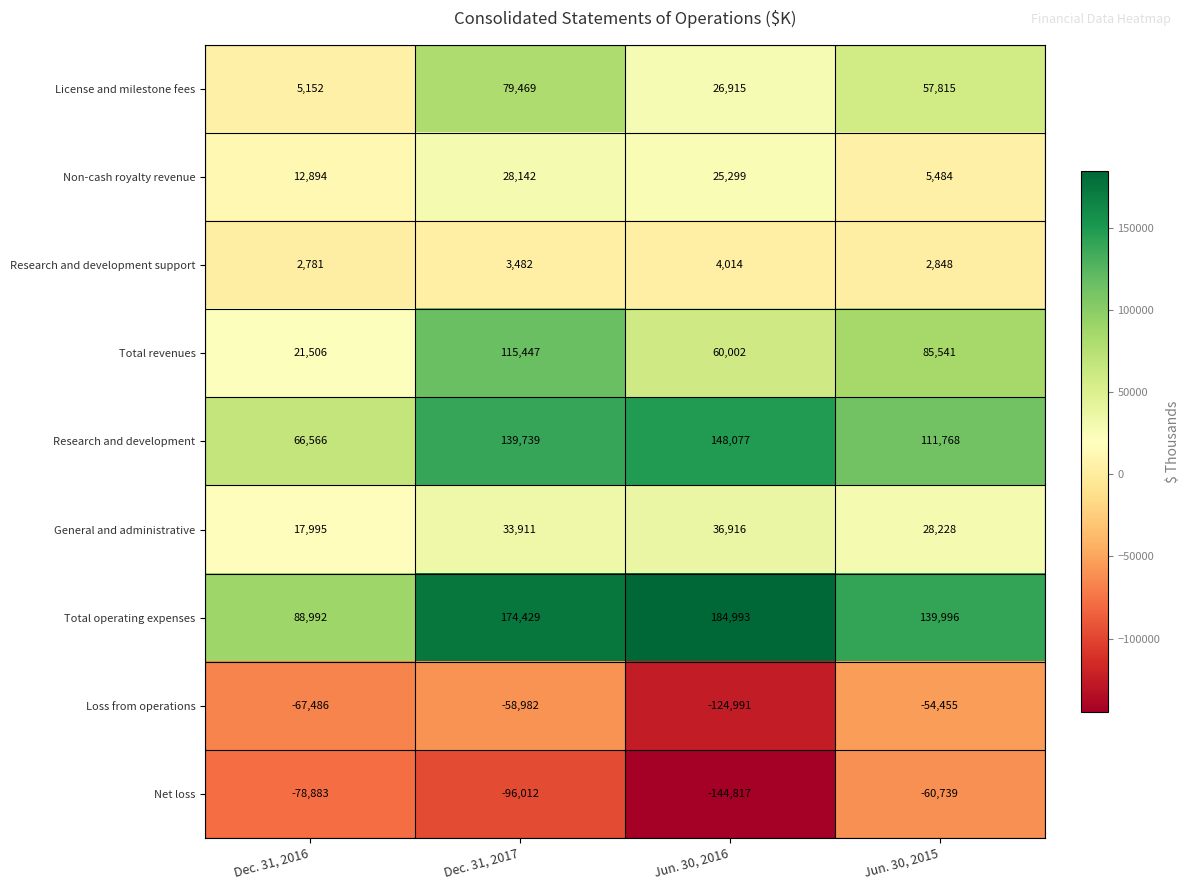

List the series in order of their peak value, highest first.

Total operating expenses, Research and development, Total revenues, License and milestone fees, General and administrative, Non-cash royalty revenue, Research and development support, Loss from operations, Net loss